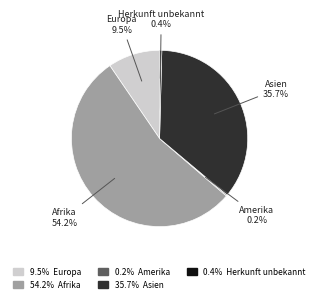

Approximately how many times larger is the value at Afrika compared to Herkunft unbekannt?

133.5